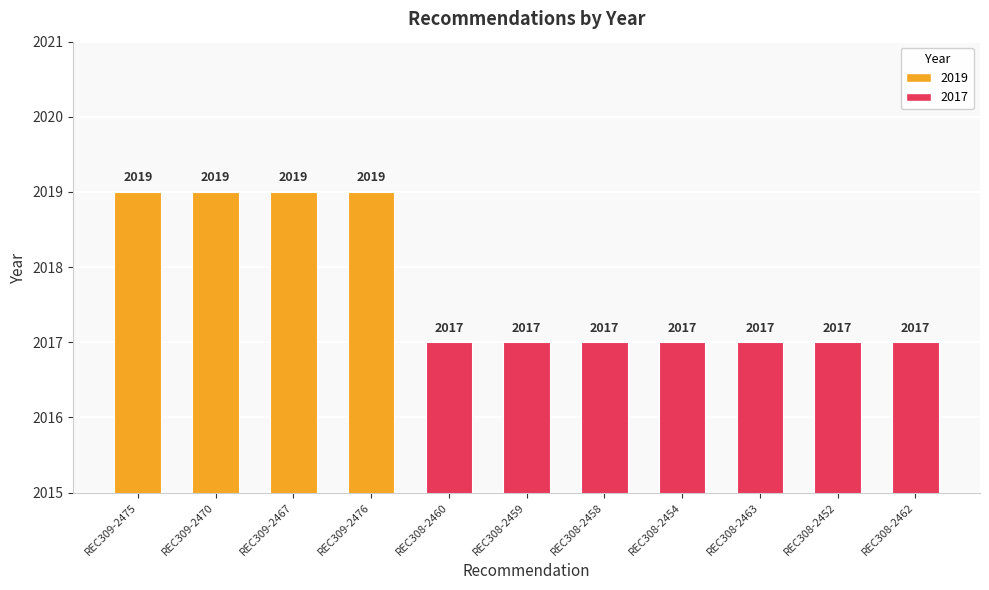

What is the smallest value displayed?

2017